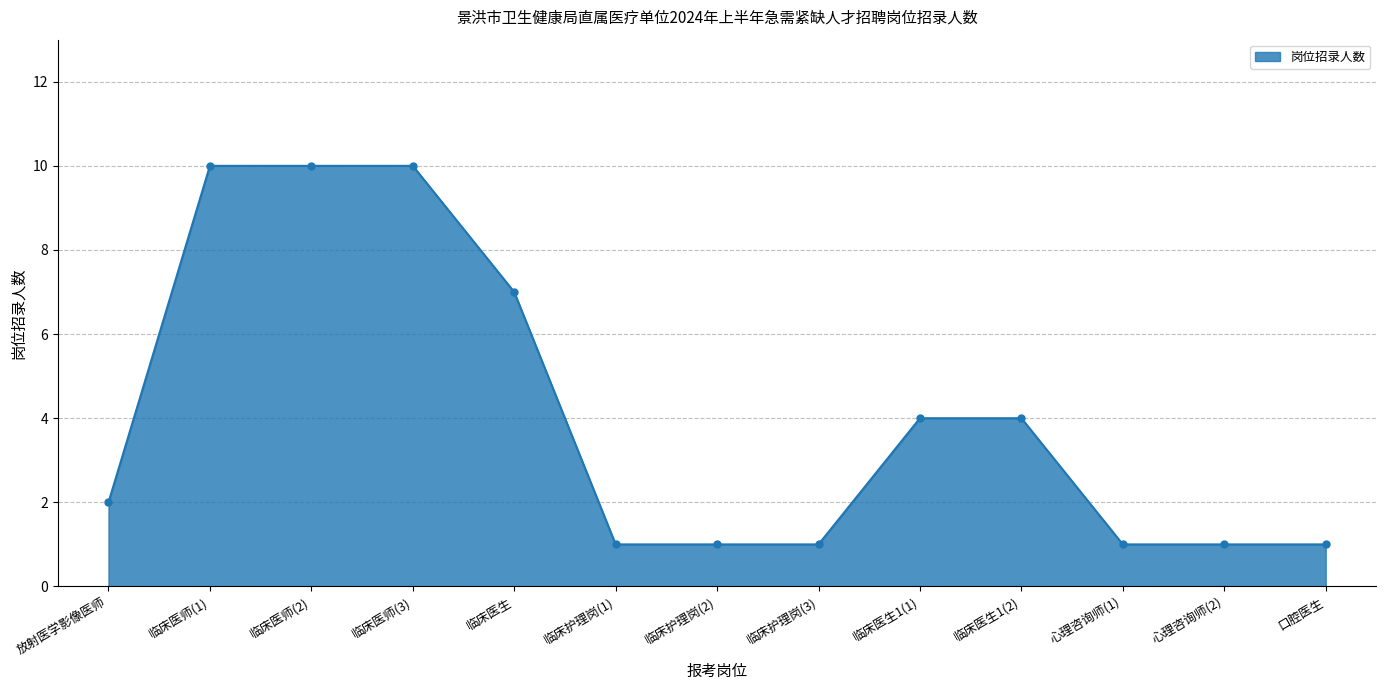

What is the minimum value shown in the chart?

1